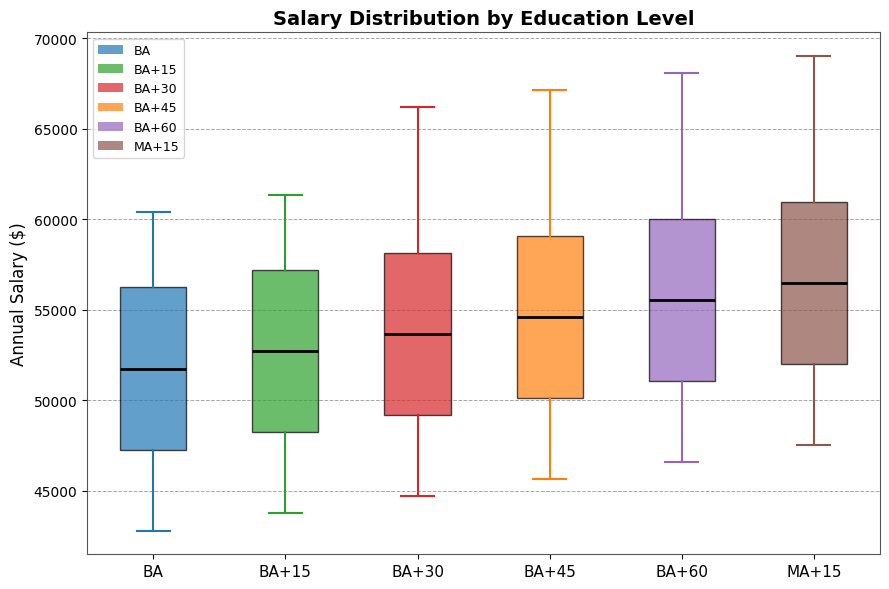

Reading left to right, transcribe this box plot: for each box, give where its median line is, the range the box spans, and where its two whiskers end, as read against the y-axis. The values are not printed on the chart, so give them approximately, as read against the axis.

BA: median 52000, box 47500 to 56000, whiskers 43000 to 60500
BA+15: median 52500, box 48000 to 57000, whiskers 43500 to 61500
BA+30: median 53500, box 49000 to 58000, whiskers 44500 to 66000
BA+45: median 54500, box 50000 to 59000, whiskers 45500 to 67000
BA+60: median 55500, box 51000 to 60000, whiskers 46500 to 68000
MA+15: median 56500, box 52000 to 61000, whiskers 47500 to 69000